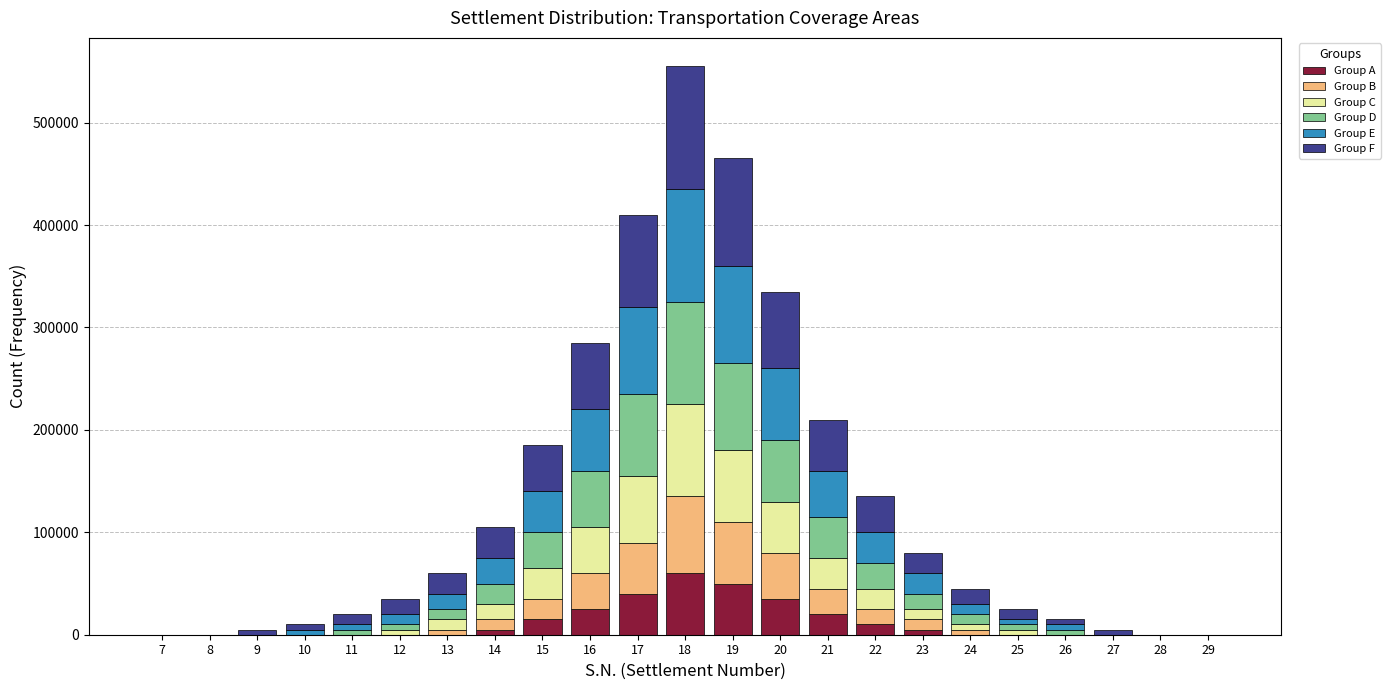

What is the sum of all Group A values?

265000